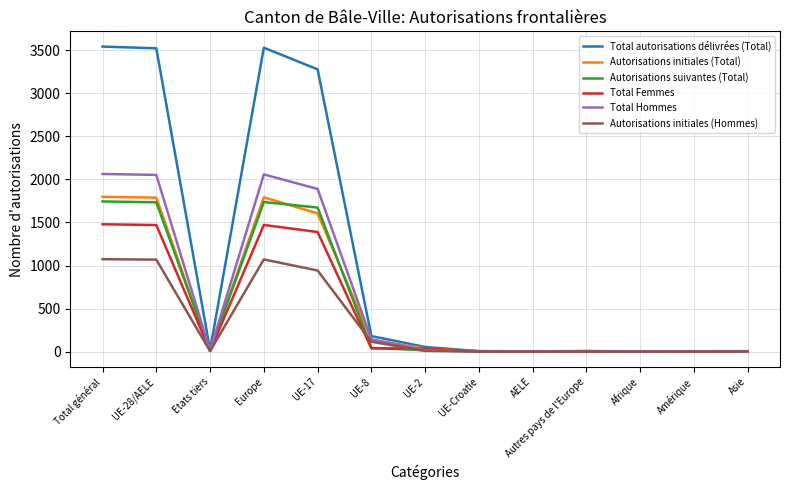

Which series has the widest spread of values?

Total autorisations délivrées (Total)